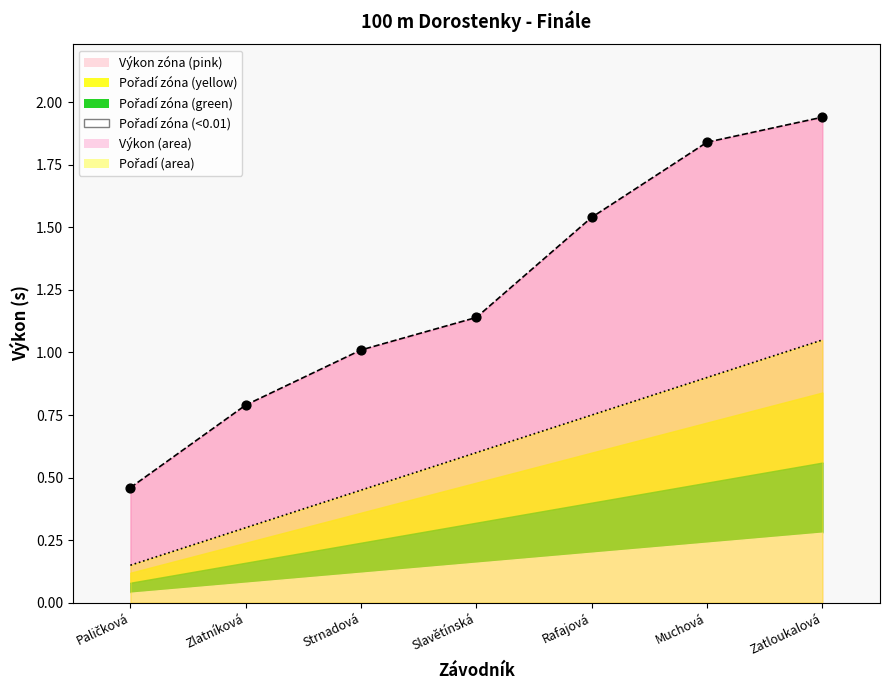

At how many categories does at least one series exceed 0?

7